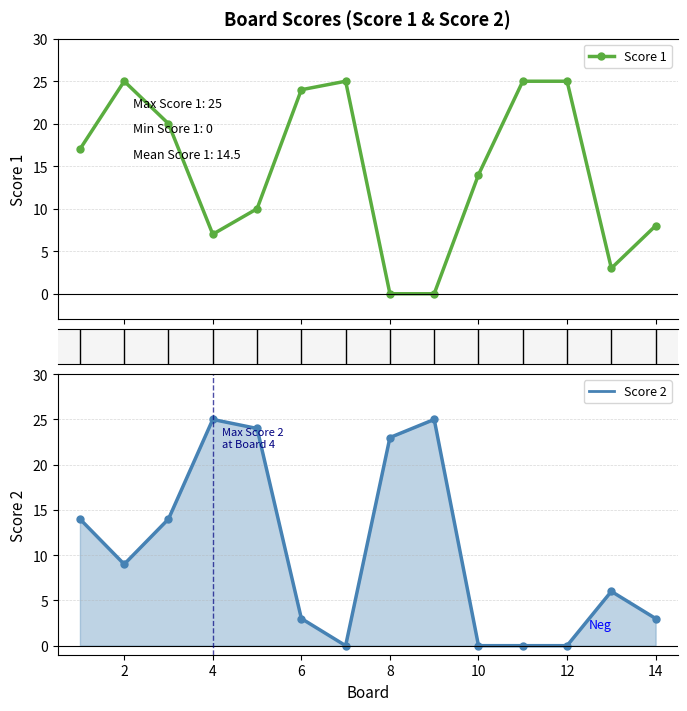

Count the number of categories in the chart.

14